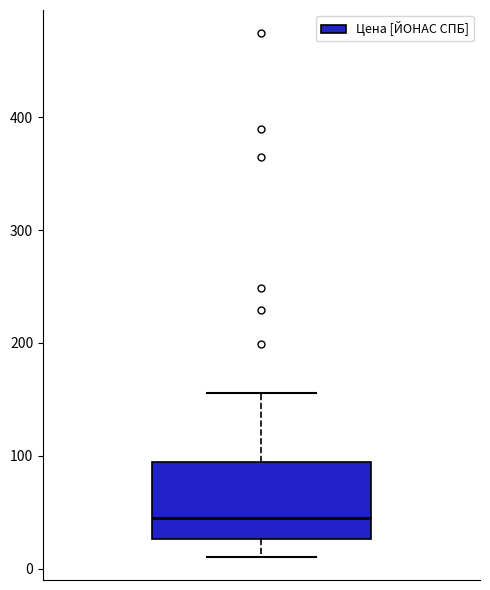

Where does the median line of the box sit on the y-axis? The values are not printed on the chart, so give them approximately, as read against the axis.

50